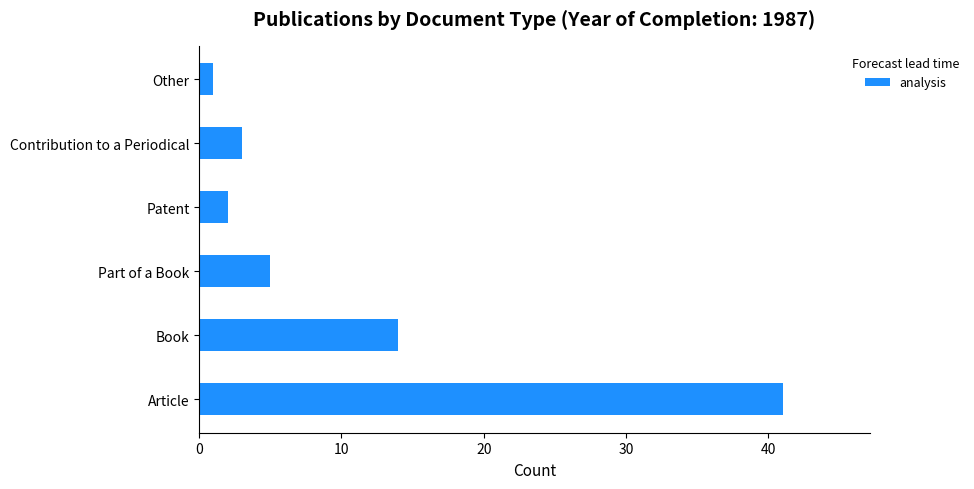

How many bars are there in total?

6